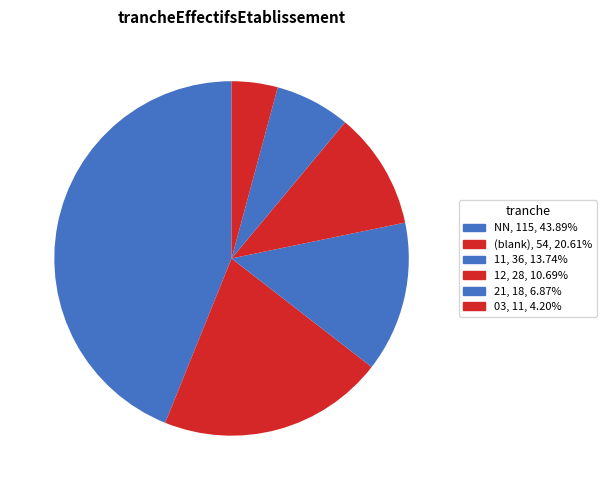

Which category has the smallest portion of the pie?

03